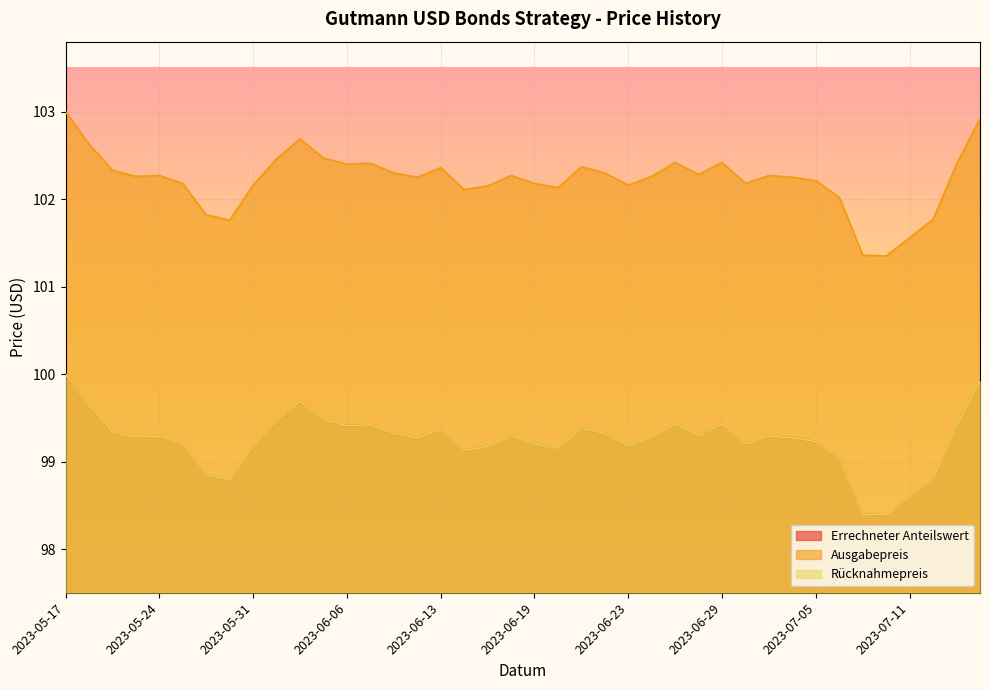

What is the sum of all Rücknahmepreis values?

3969.8